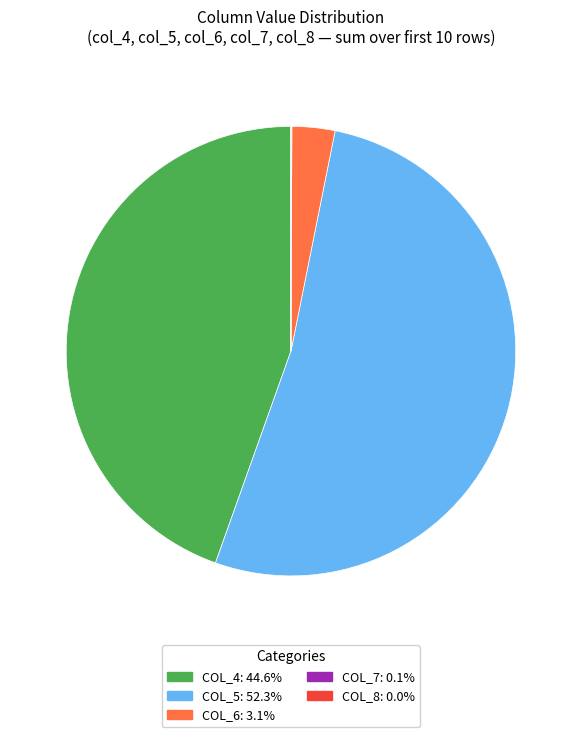

Does any single category account for the majority?

Yes